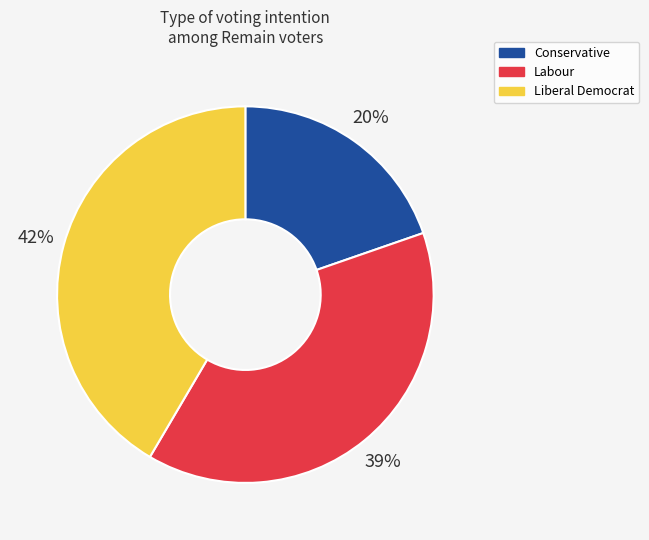

To the nearest percent, what is the combined percentage of Labour and Liberal Democrat?

80%